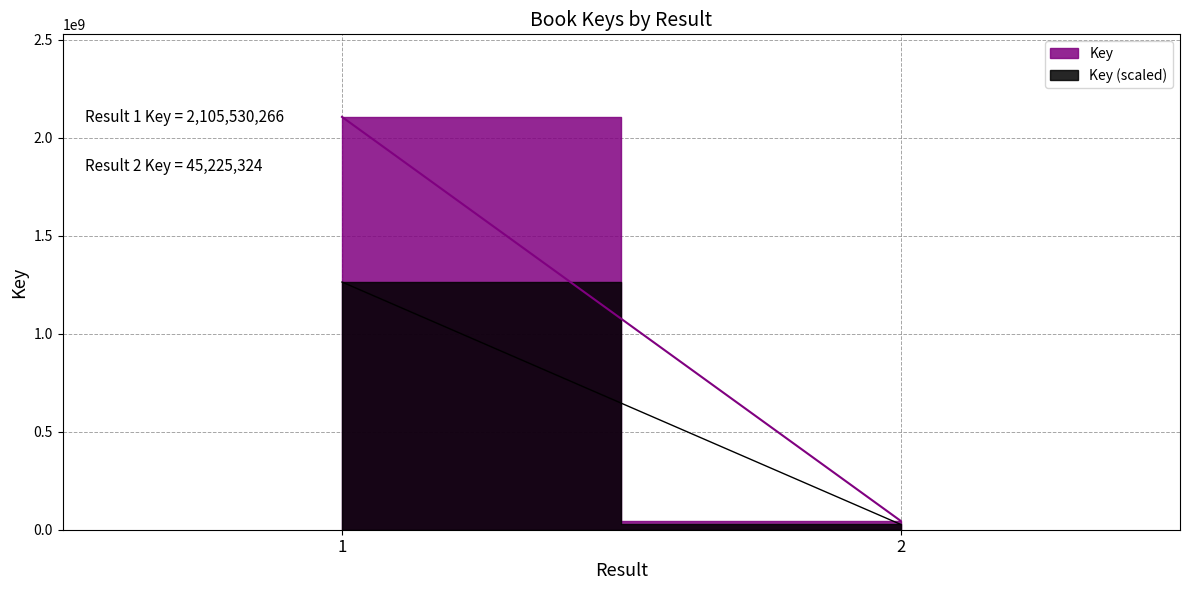

Which has a higher value, 2 or 1?

1